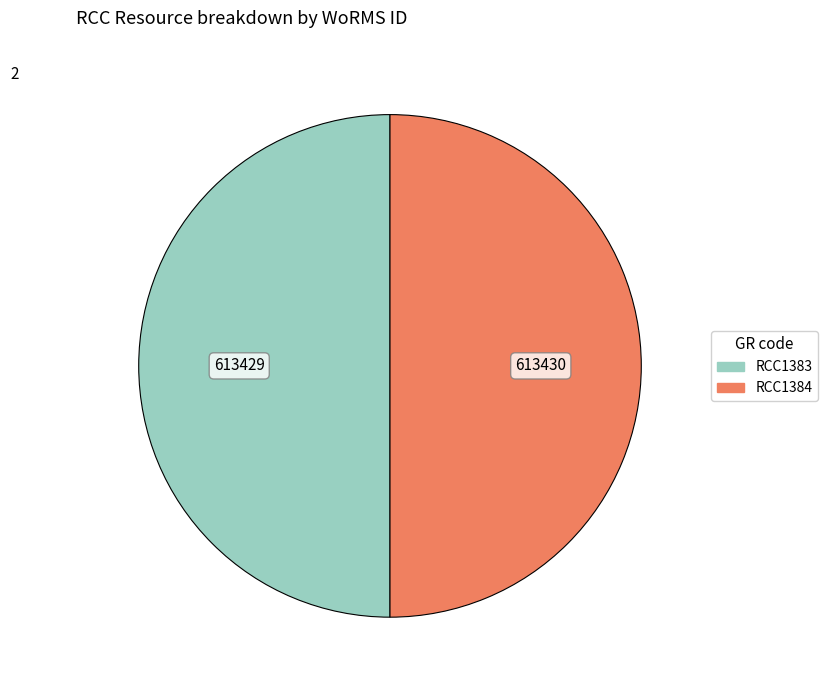

Approximately how many times larger is the value at RCC1383 compared to RCC1384?

1.0